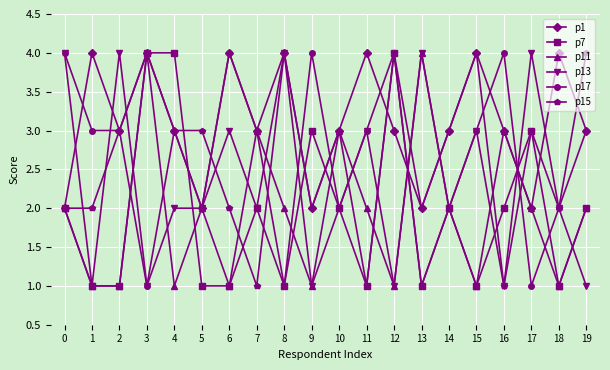

How many lines are shown in the chart?

6